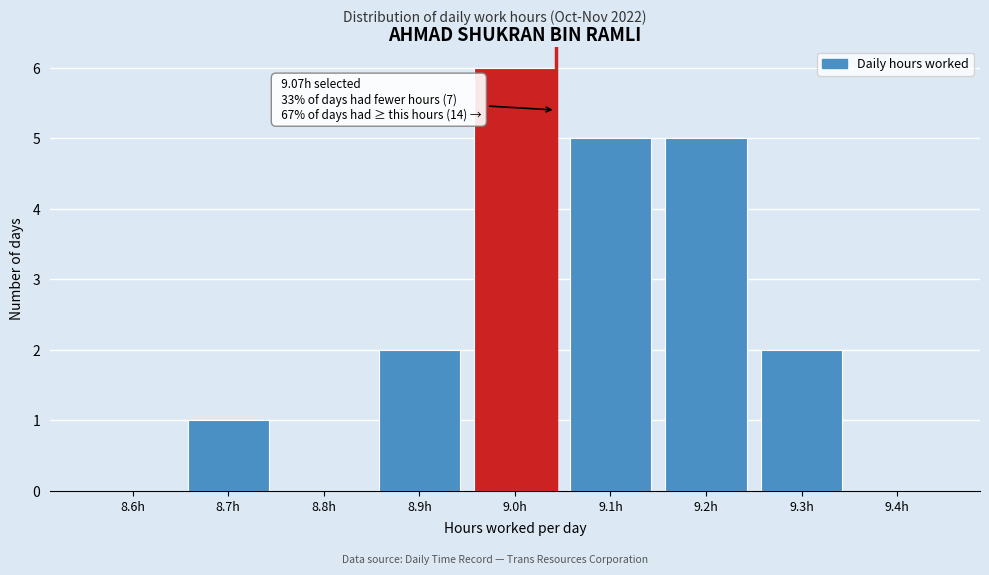

Reading left to right, extract all data points from this chart.

8.6h=0	8.7h=1	8.8h=0	8.9h=2	9.0h=6	9.1h=5	9.2h=5	9.3h=2	9.4h=0